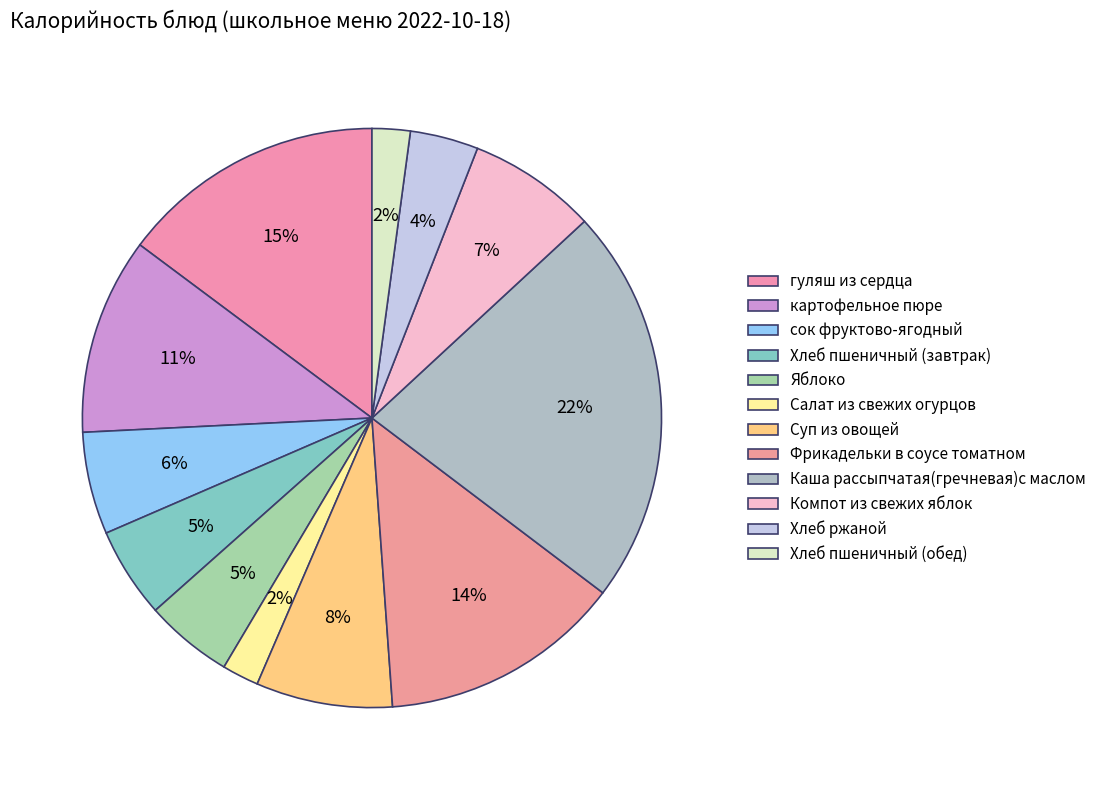

Which category has the biggest portion of the pie?

Каша рассыпчатая(гречневая)с маслом